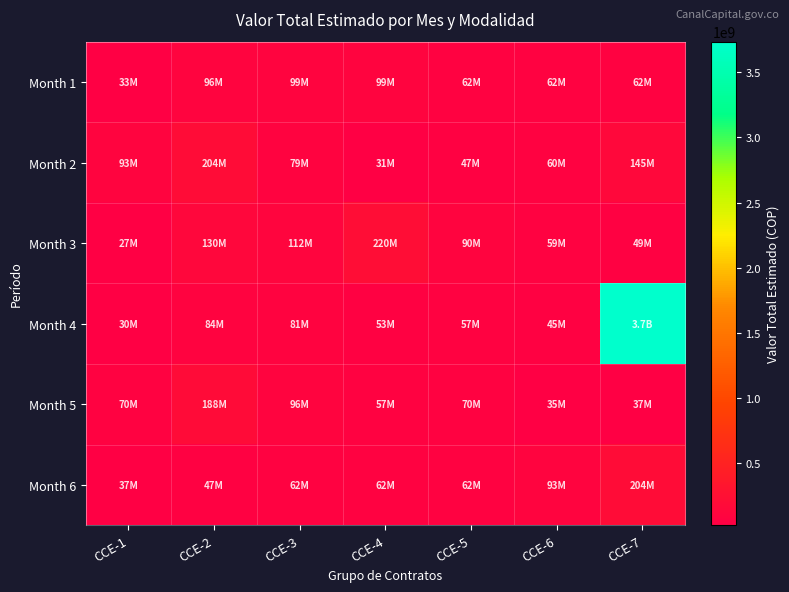

Which series has the widest spread of values?

Month 4